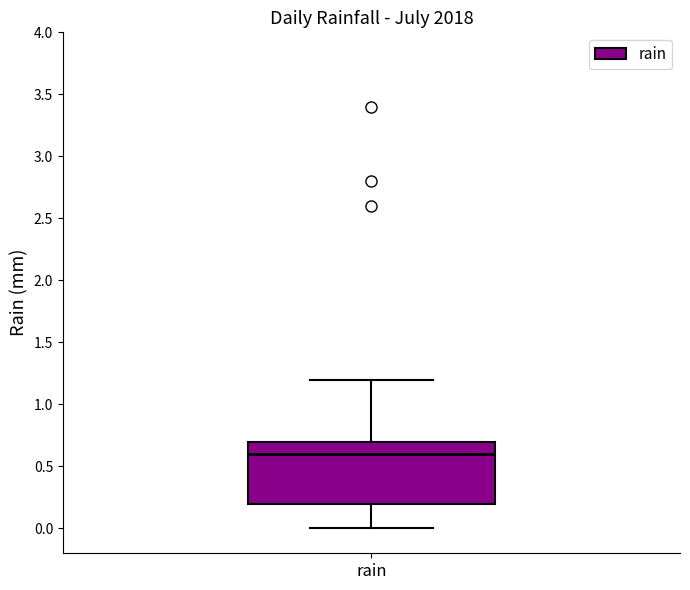

Transcribe this box plot: give where the median line is, the range the box spans, and where the two whiskers end, as read against the y-axis. The values are not printed on the chart, so give them approximately, as read against the axis.

median 0.6, box 0.2 to 0.7, whiskers 0.0 to 1.2